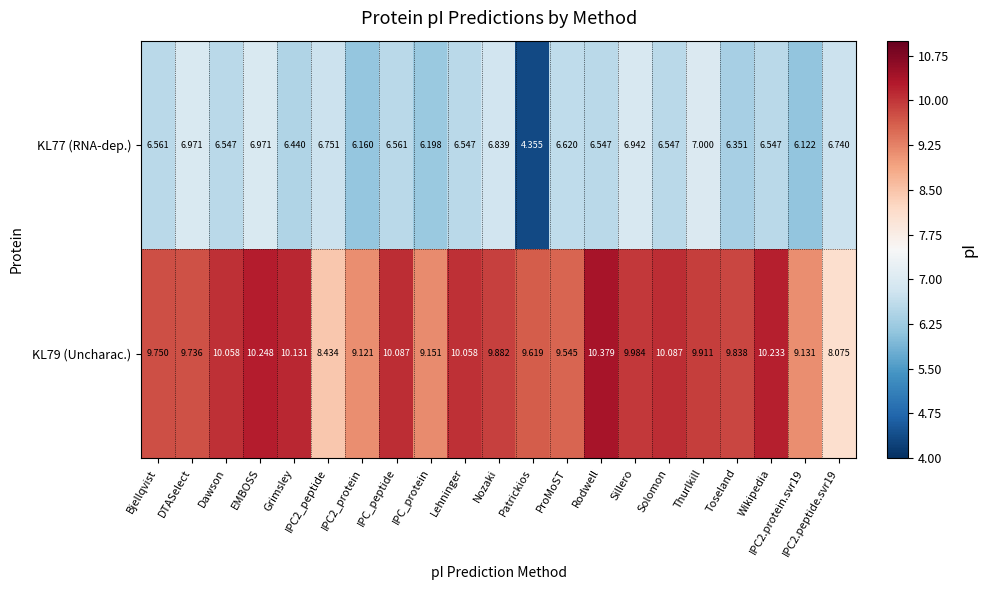

At which category does the chart reach its minimum across all series?

Patrickios